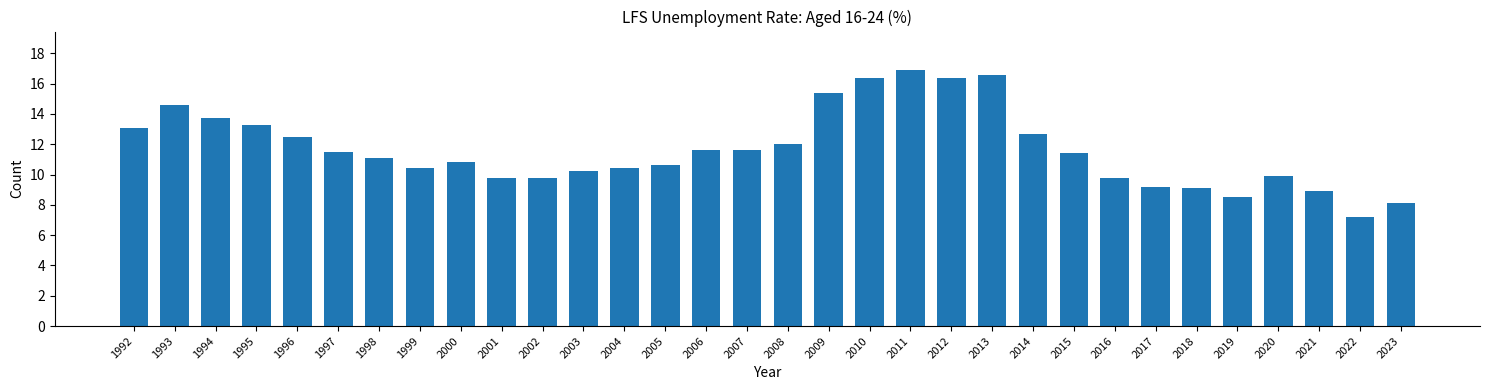

Read the value at 2019.

8.5